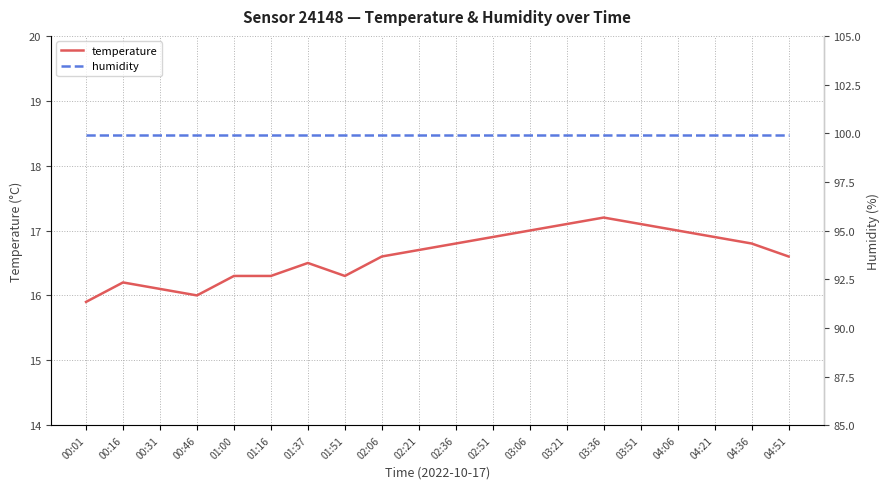

True or false: humidity has more than 1 interior local peaks.

False